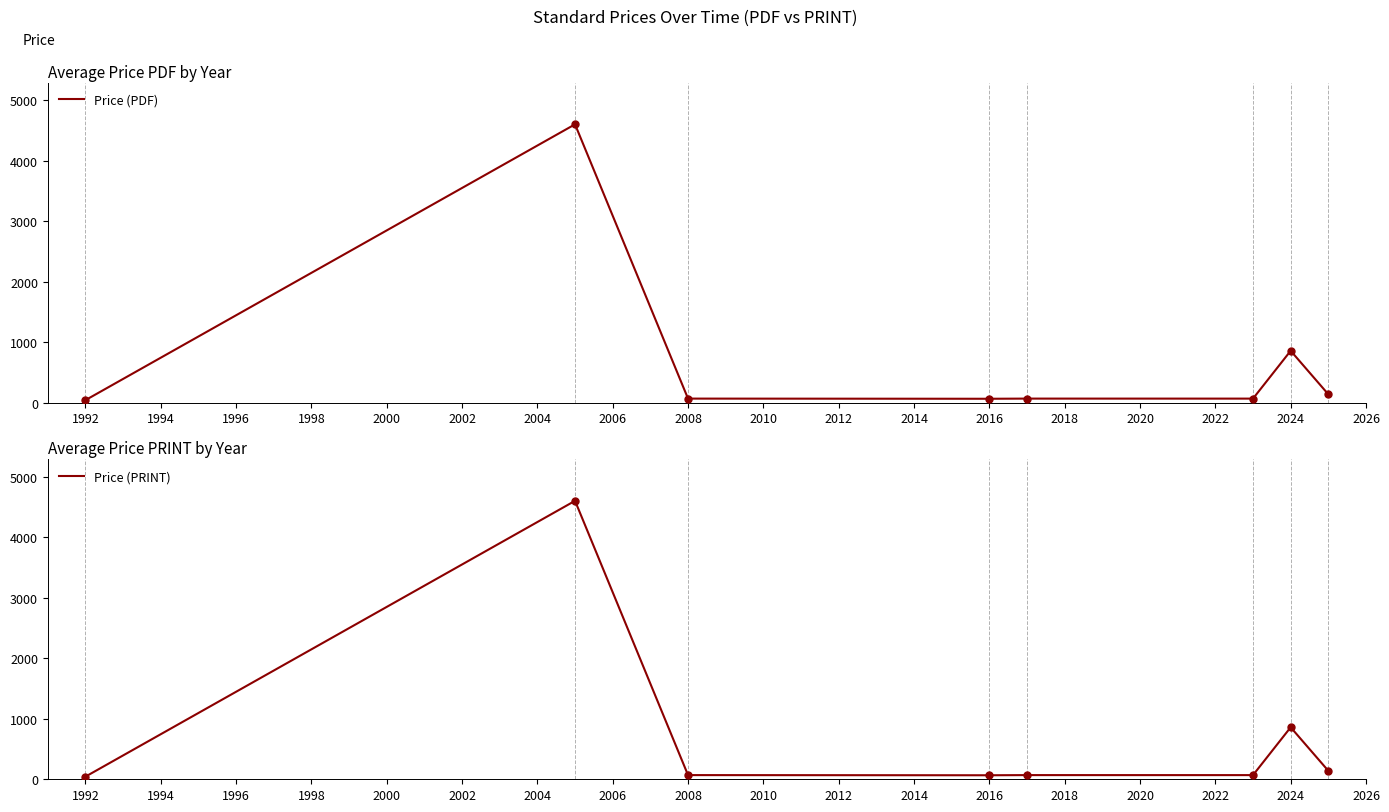

Which series has the largest total across all categories?

Price (PDF)